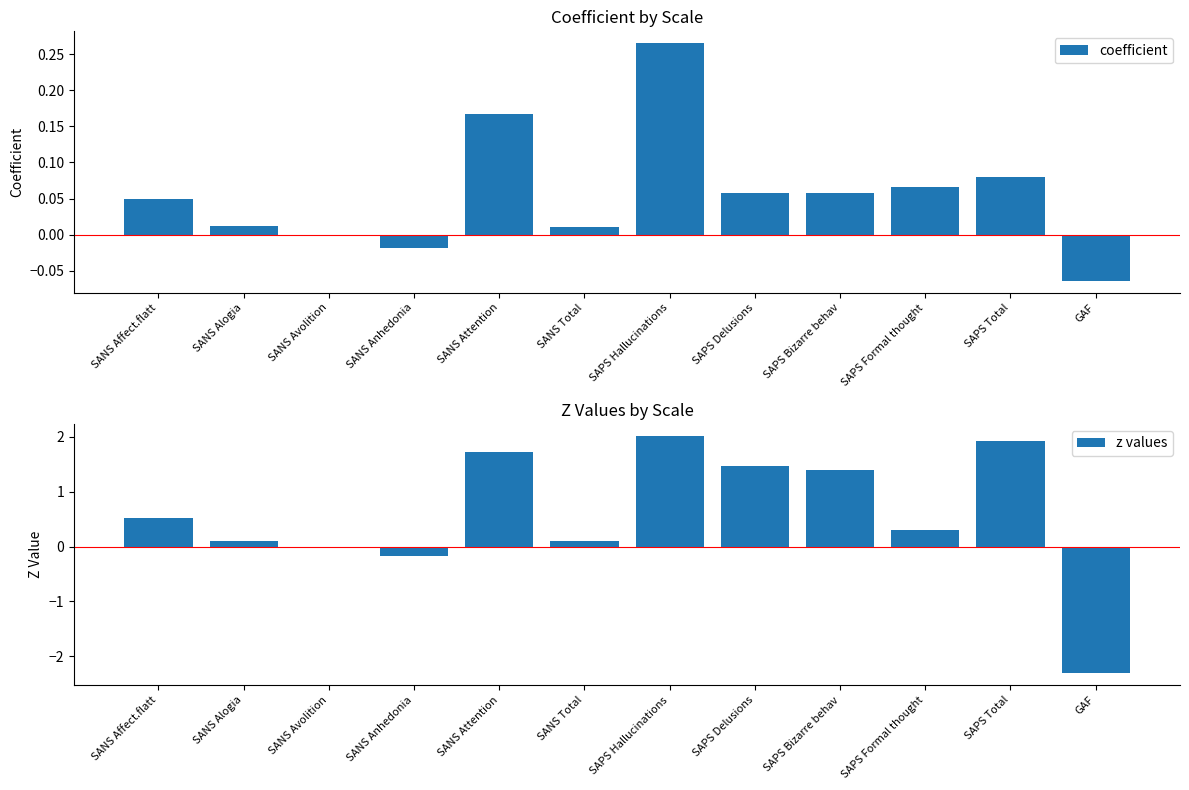

At which category does the chart reach its minimum across all series?

GAF